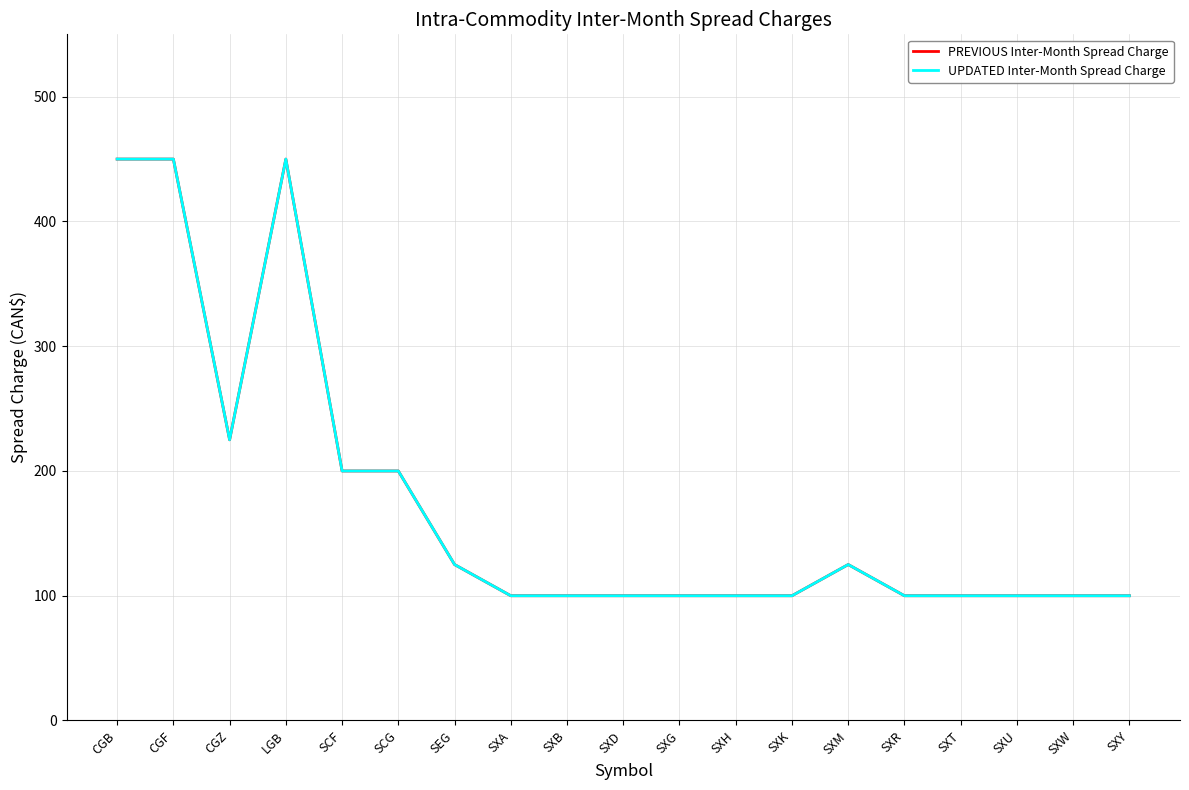

Does the chart have visible grid lines?

Yes